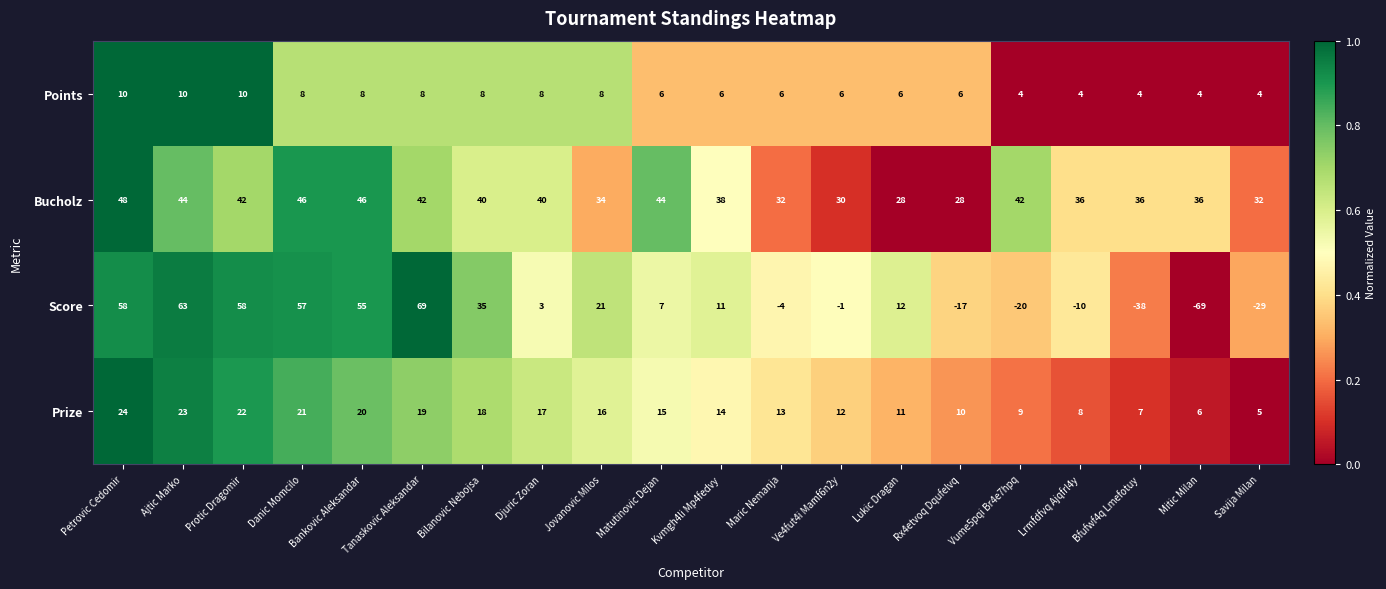

What is the sum of all Prize values?

290